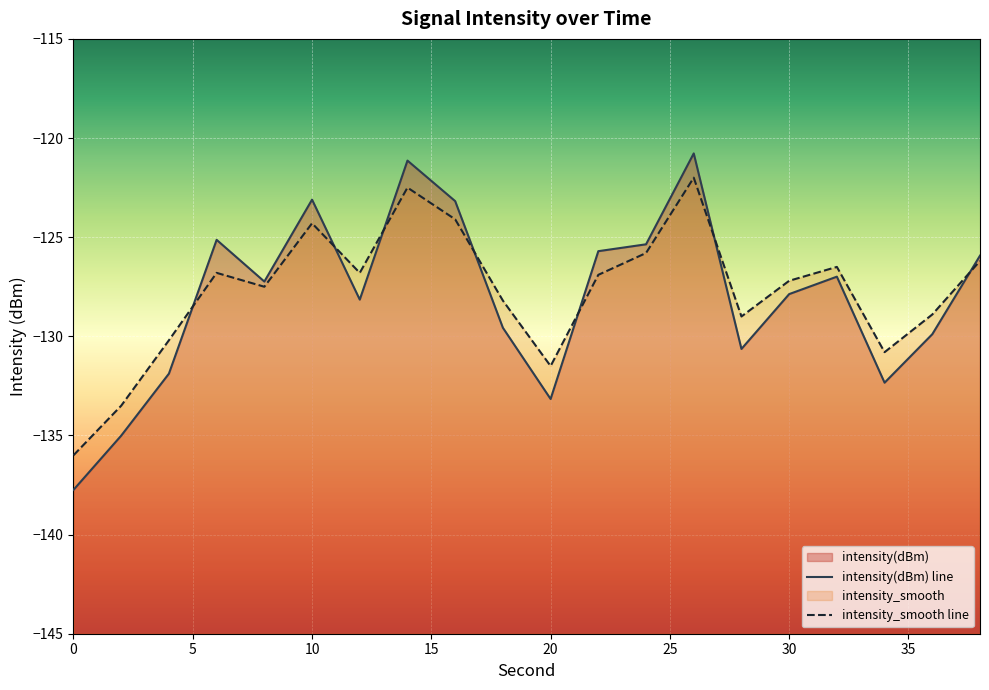

Between which two adjacent categories do intensity_smooth and intensity(dBm) first intersect?

4 and 6